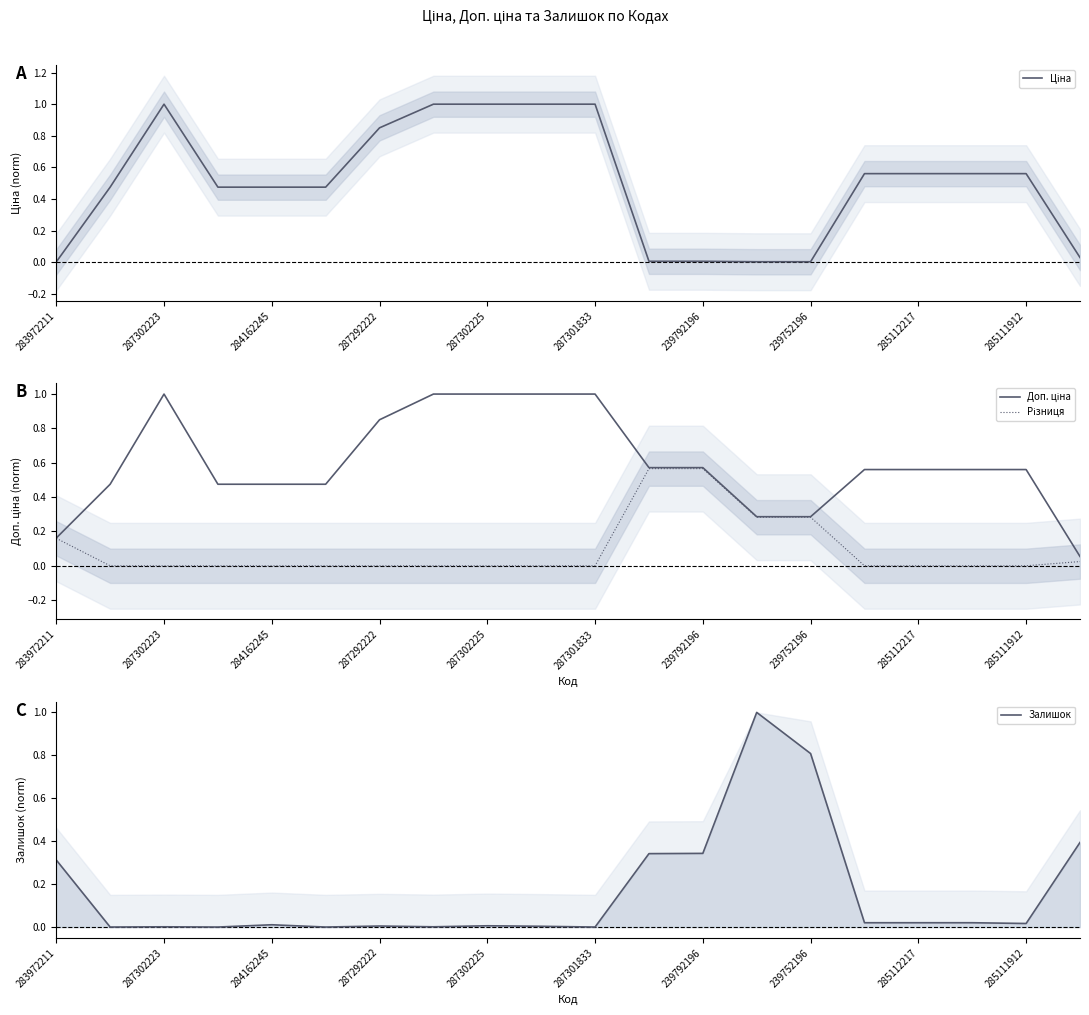

List the series in order of their peak value, highest first.

Ціна, Доп. ціна, Залишок, Різниця